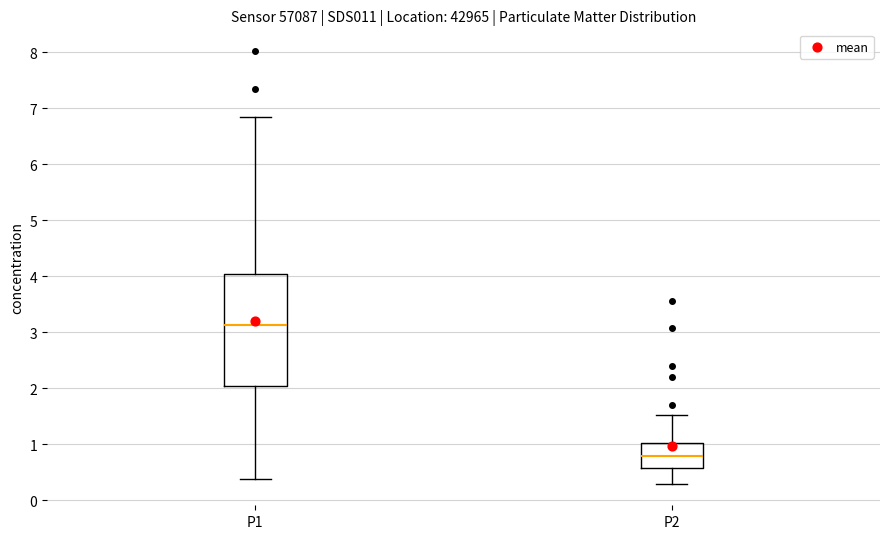

Reading left to right, transcribe this box plot: for each box, give where its median line is, the range the box spans, and where its two whiskers end, as read against the y-axis. The values are not printed on the chart, so give them approximately, as read against the axis.

P1: median 3.1, box 2.0 to 4.0, whiskers 0.4 to 6.9
P2: median 0.8, box 0.6 to 1.0, whiskers 0.3 to 1.5